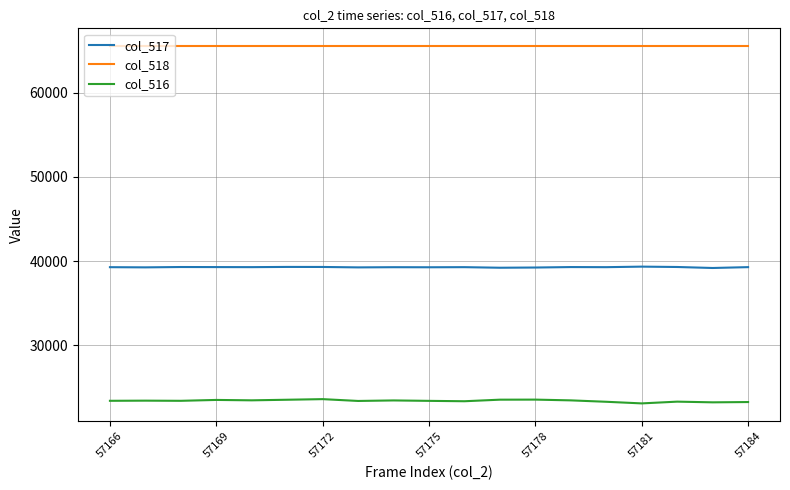

Which series has the largest total across all categories?

col_518